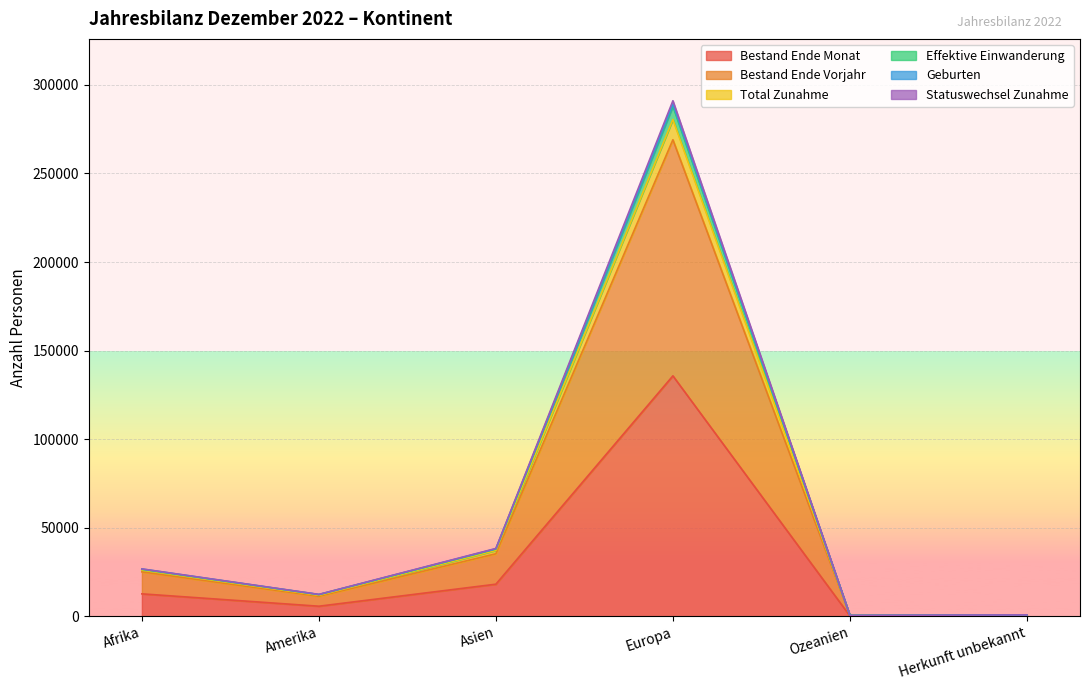

Reading left to right, extract all data points from this chart.

Bestand Ende Monat: 12688	5708	18142	135742	241	379
Bestand Ende Vorjahr: 25102	11304	35312	269012	479	706
Total Zunahme: 26086	11870	37220	280455	506	780
Effektive Einwanderung: 26757	12377	38299	291021	533	795
Geburten: 26732	12306	38157	289108	531	794
Statuswechsel Zunahme: 26530	12284	37969	287966	531	789